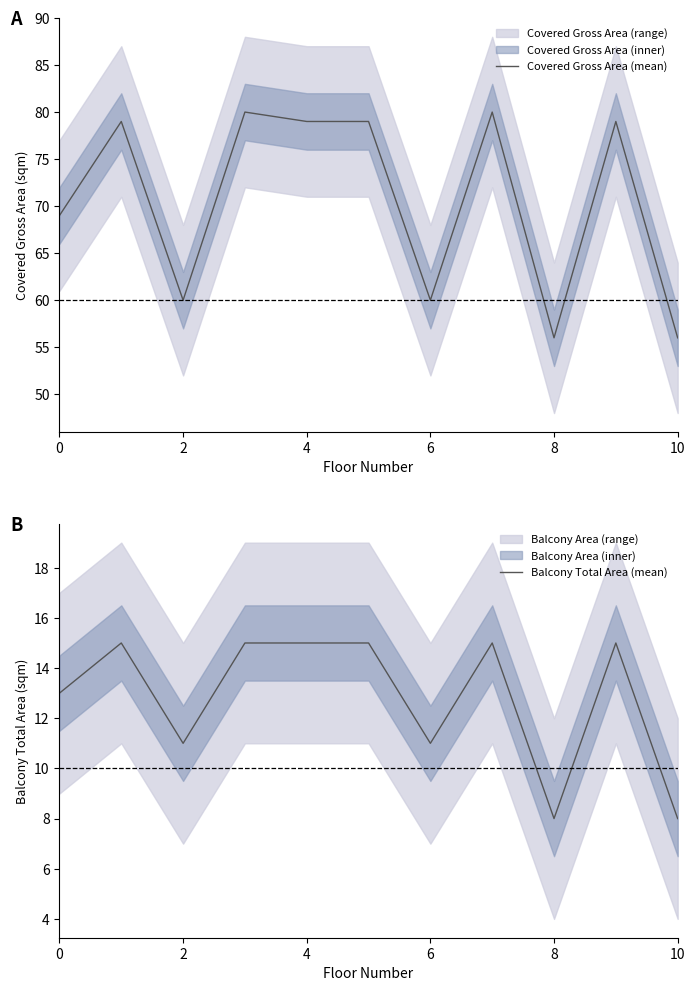

What is the maximum value for Covered Gross Area (mean)?

80